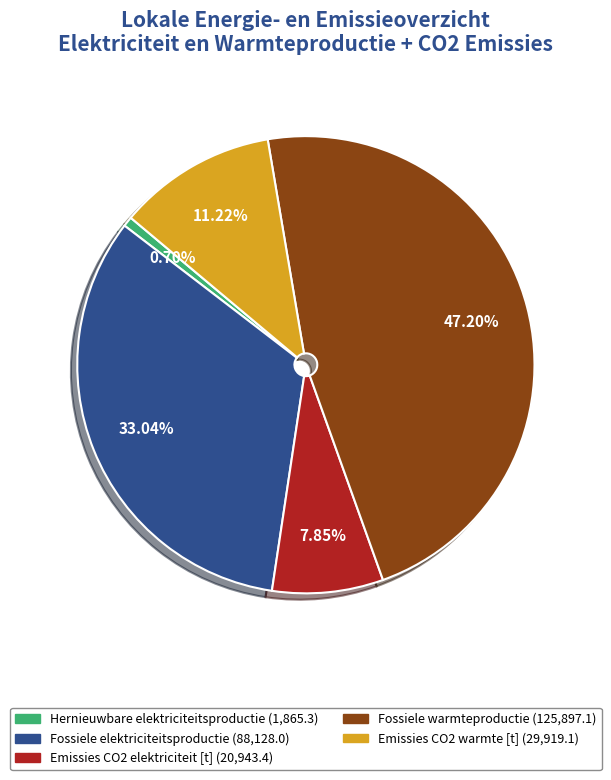

Does any single category account for the majority?

No